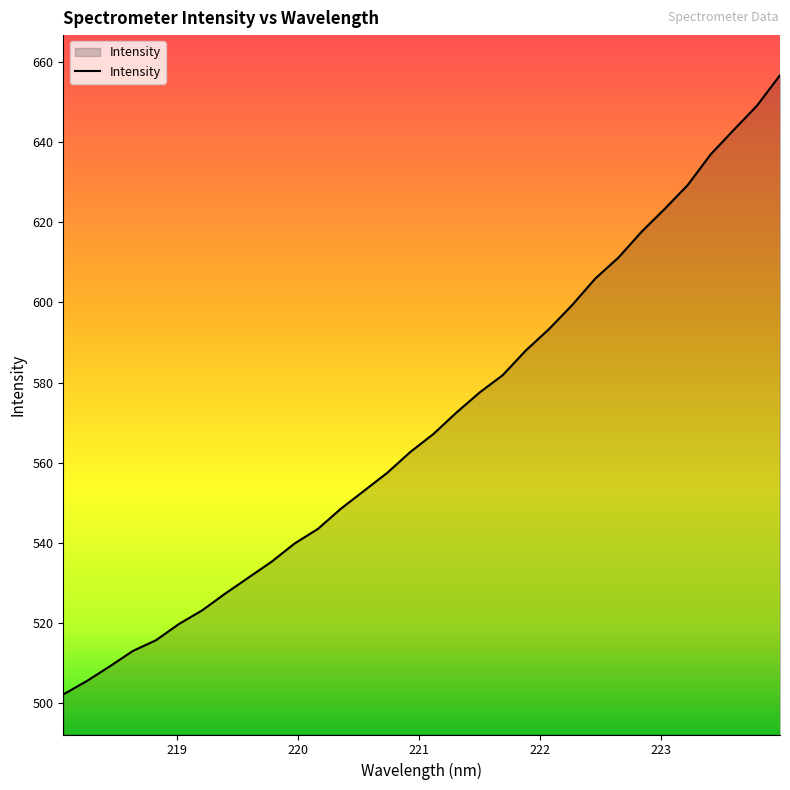

What is the maximum value shown in the chart?

656.6